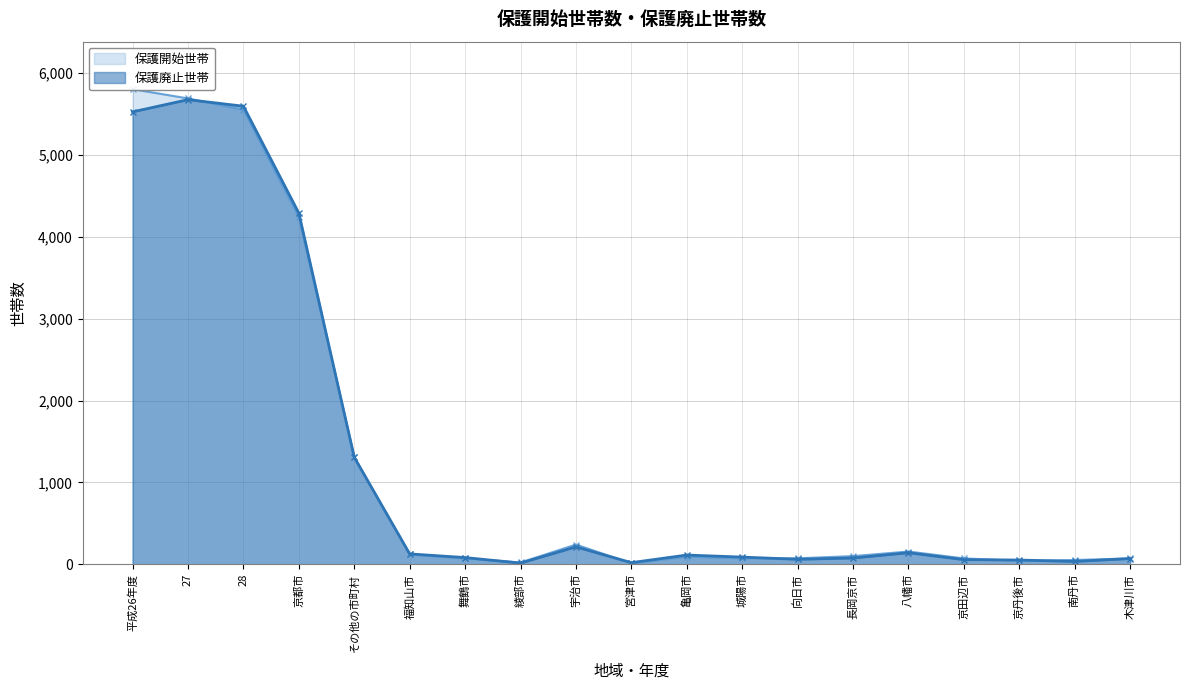

What is the label of the 7th point from the left?

舞鶴市